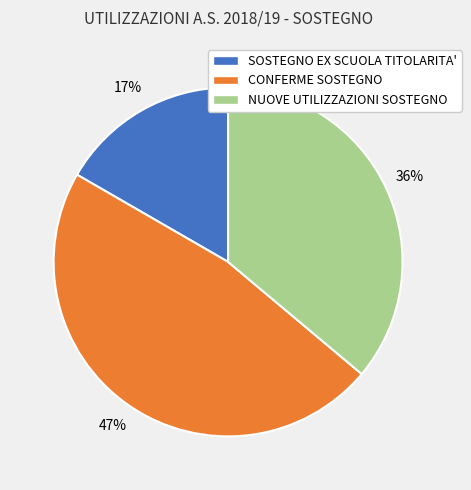

Is it true that CONFERME SOSTEGNO is 47% of the pie?

True